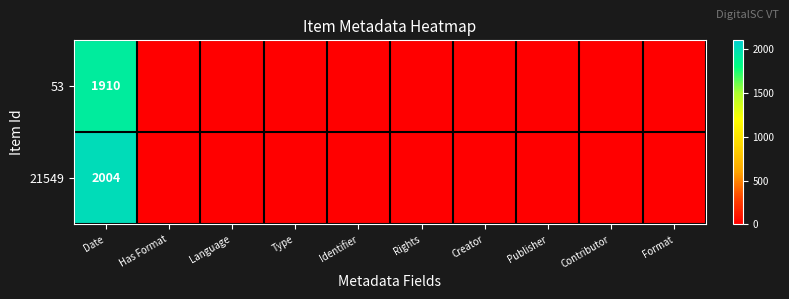

The value of 21549 at Date is 497. True or false?

False